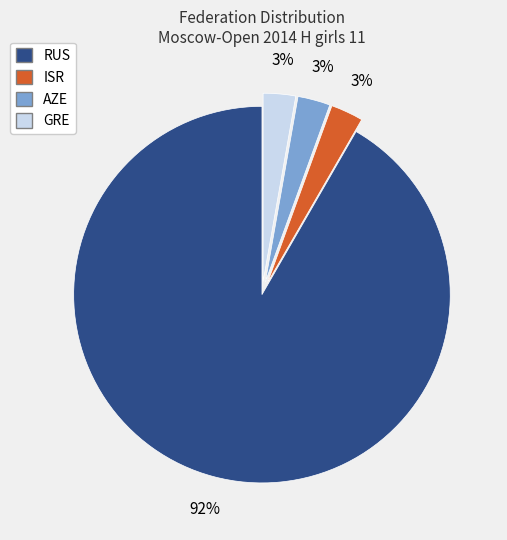

To the nearest percent, what is the average slice percentage?

25%